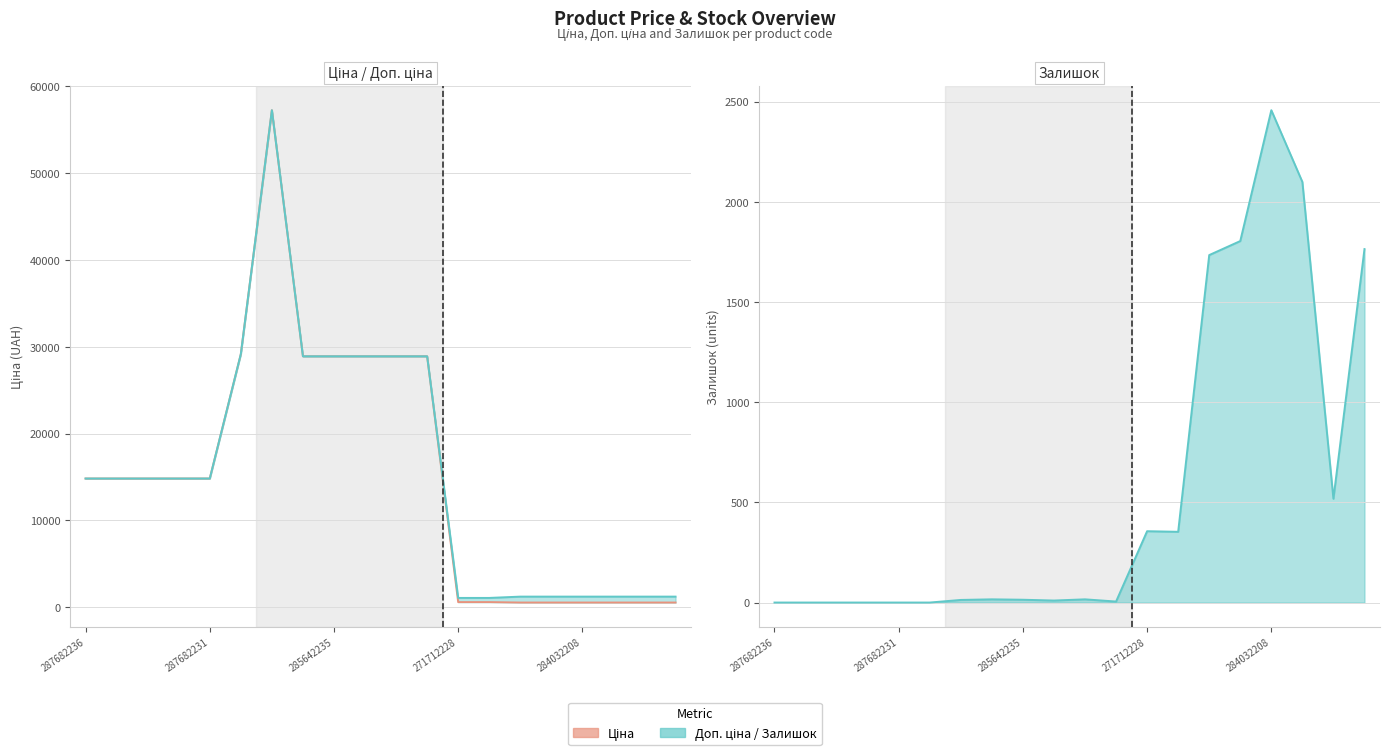

True or false: Доп. ціна and Ціна cross at least once.

False